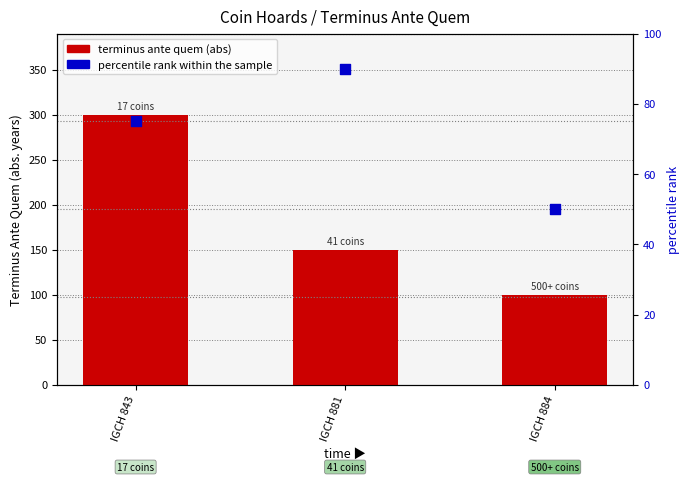

What are all the series names shown in the legend?

terminus ante quem (abs), percentile rank within the sample